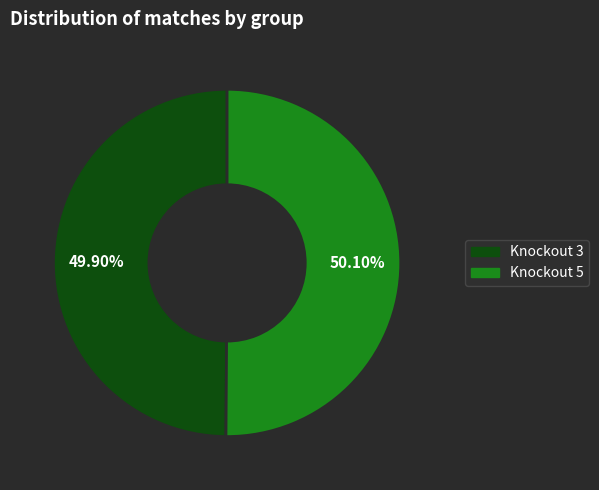

To the nearest percent, what is the combined percentage of Knockout 5 and Knockout 3?

100%